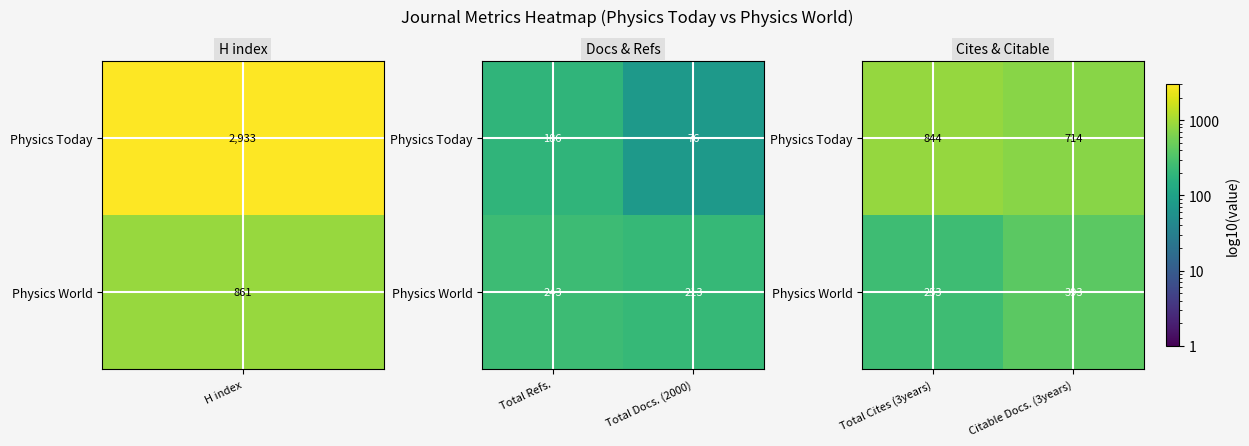

How many distinct data groups are displayed?

2